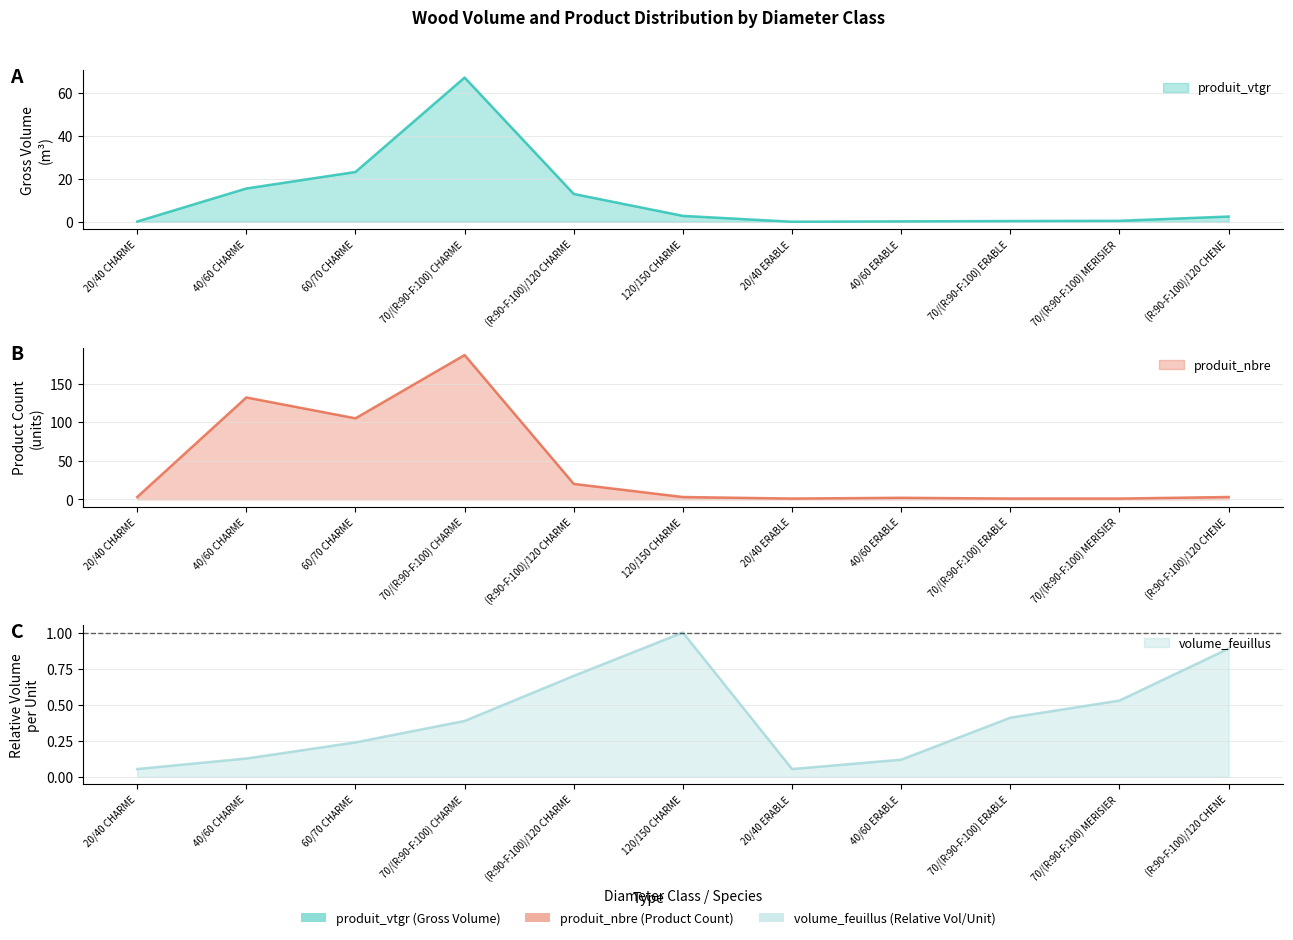

At which label does produit_nbre first exceed 3?

40/60 CHARME